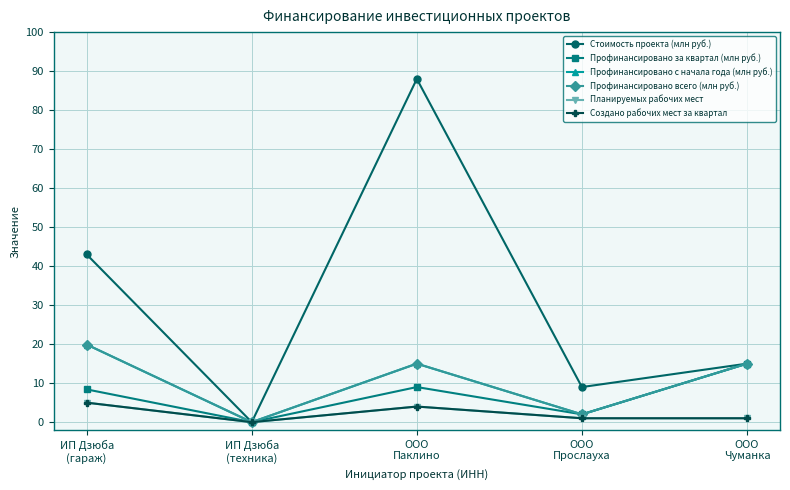

What is the approximate value of Профинансировано с начала года (млн руб.) at ООО
Паклино?

15.0